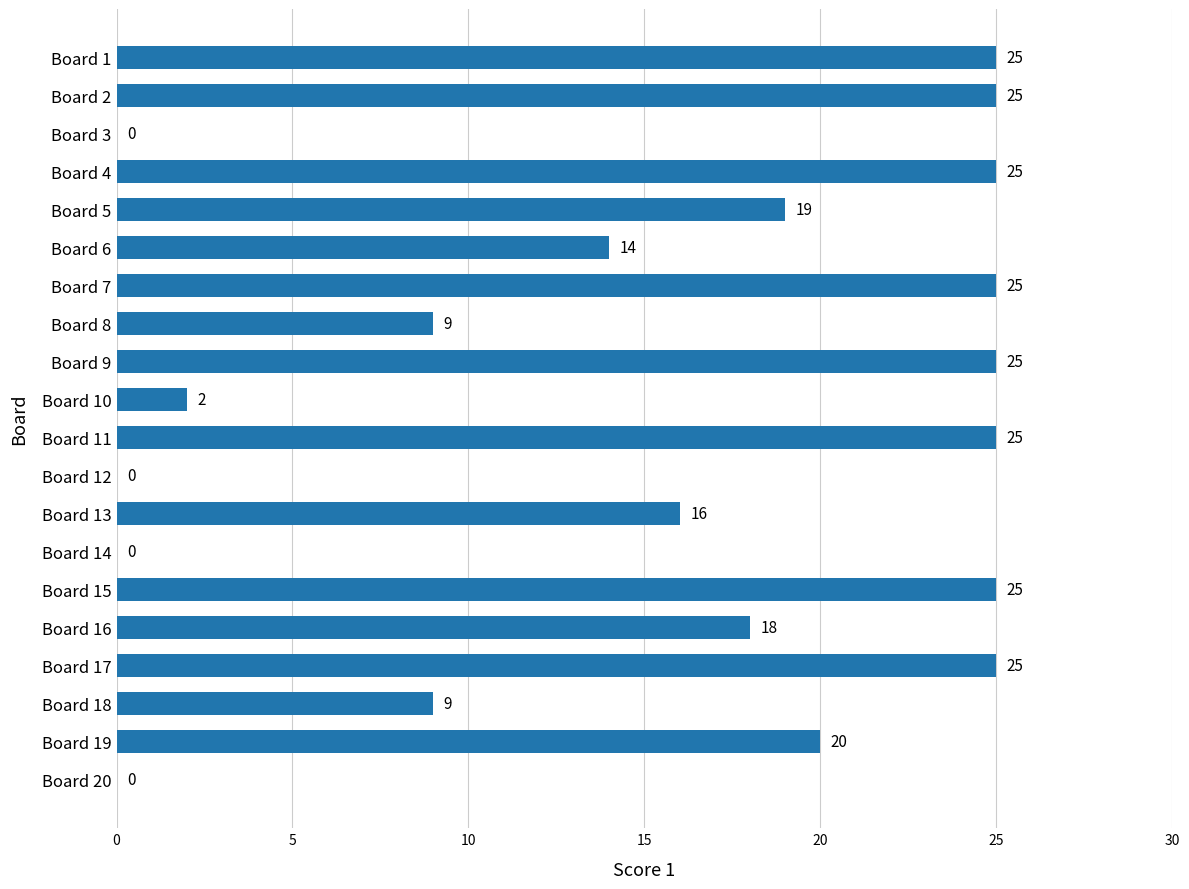

How many values are above zero?

16